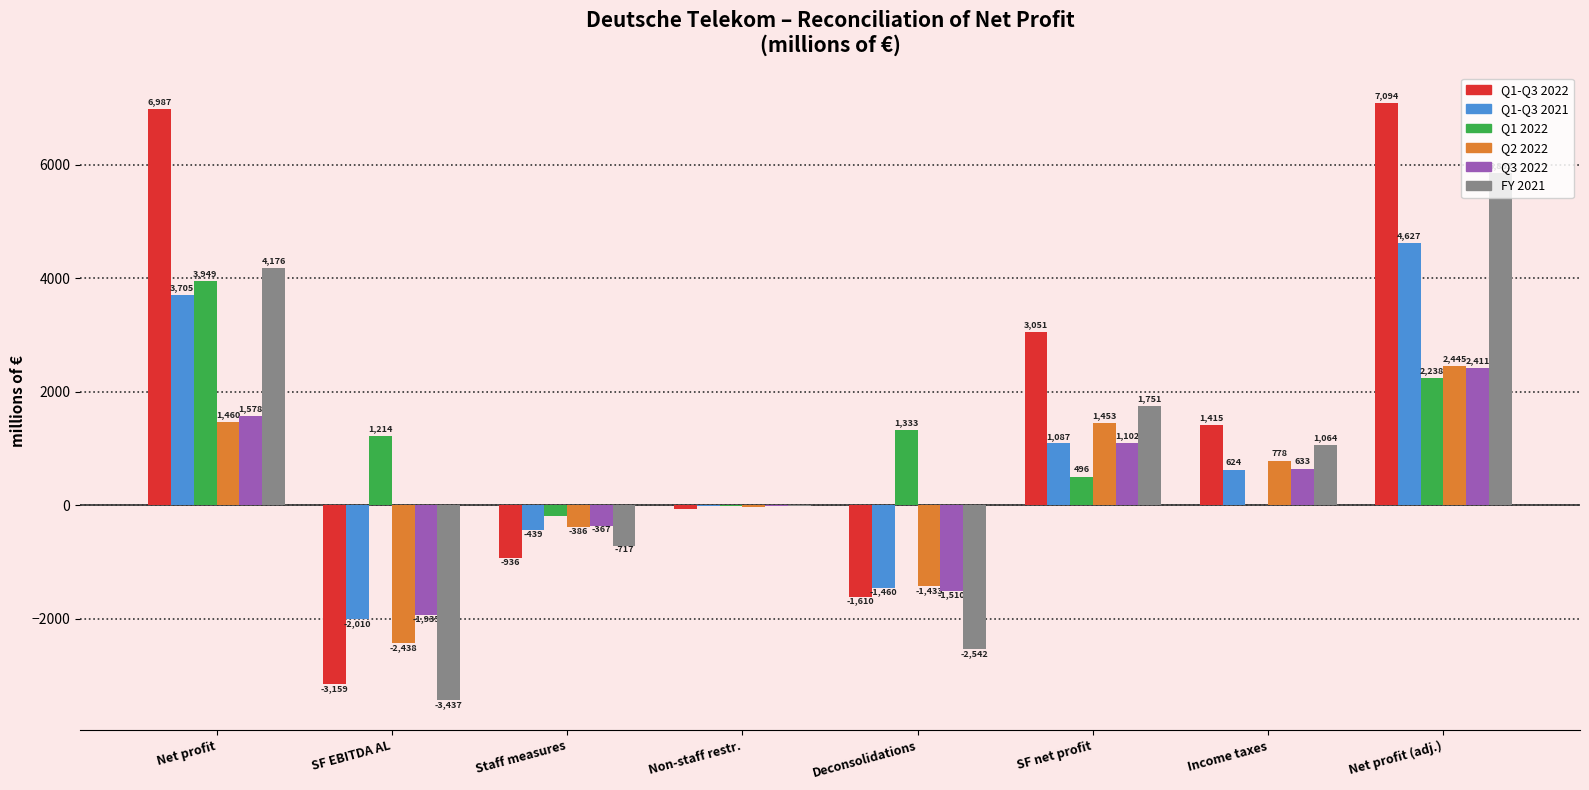

Is the value of FY 2021 at Staff measures greater than the value of Q1-Q3 2021 at Staff measures?

No